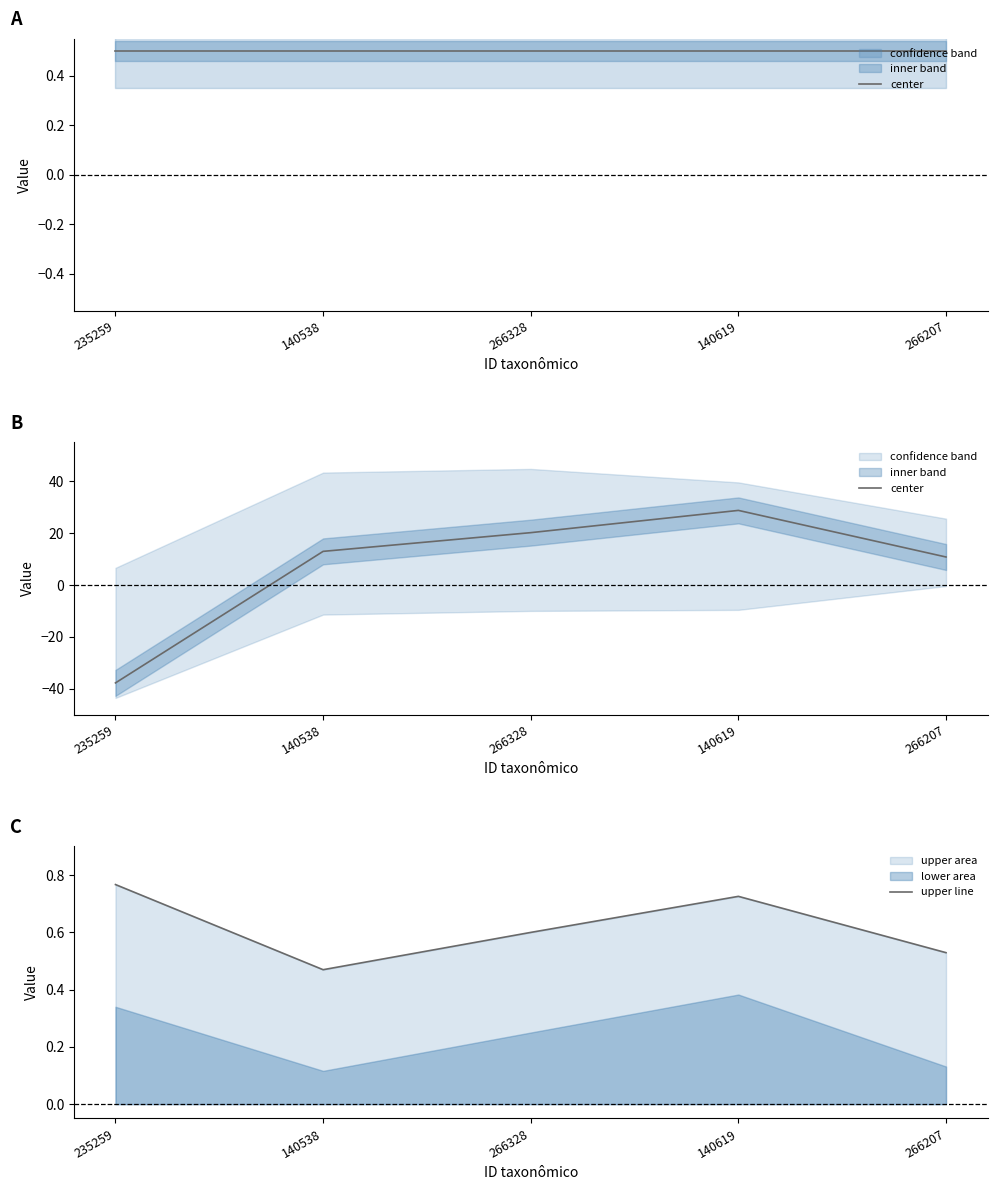

What is the label of the 2nd point from the left?

140538